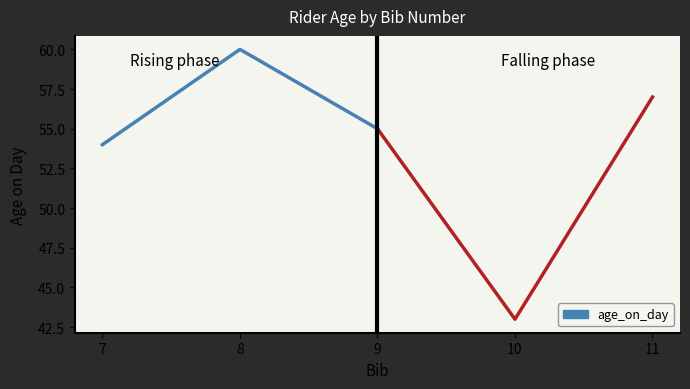

How many age_on_day (falling) values are between 43 and 57?

3